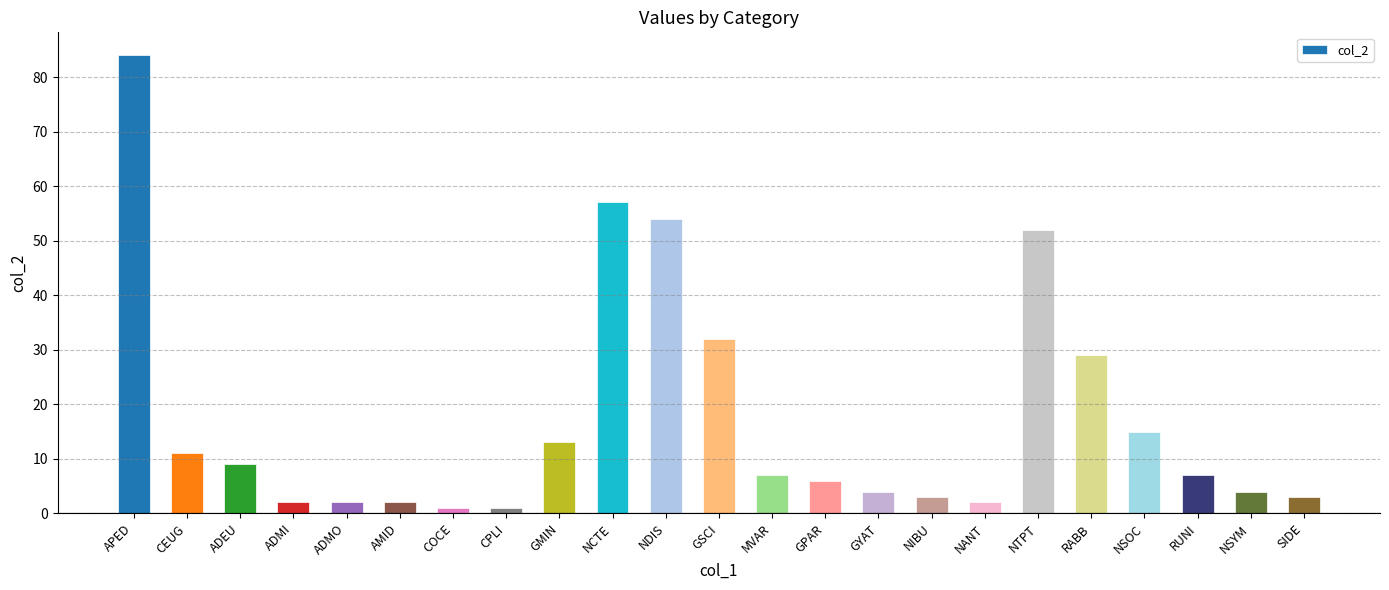

True or false: the data shows 57 at NCTE.

True